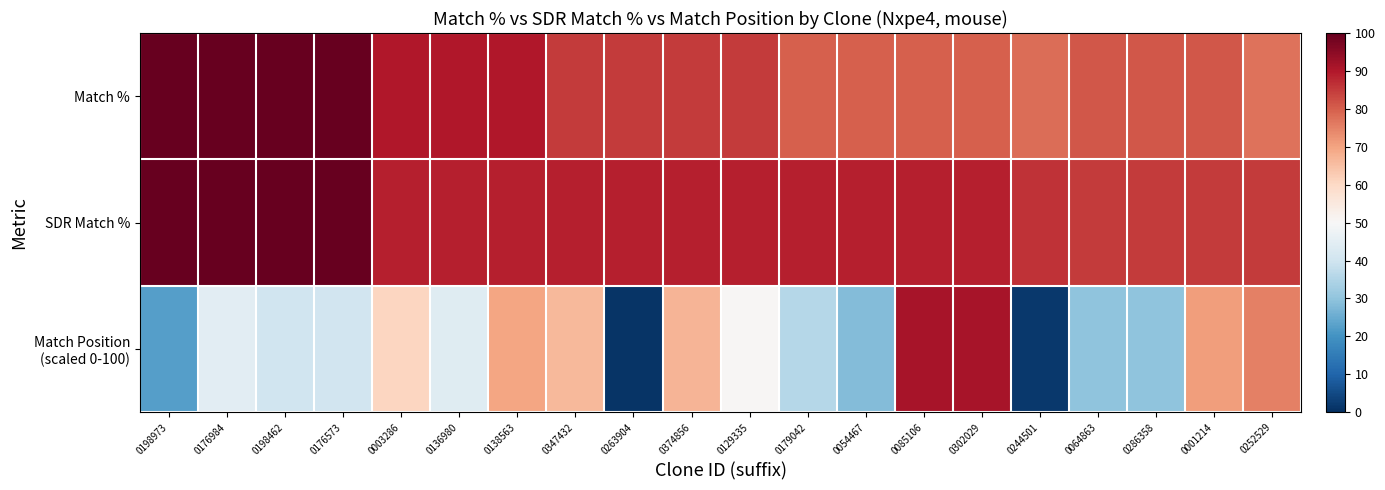

At which category is the sum across all series the highest?

0085106